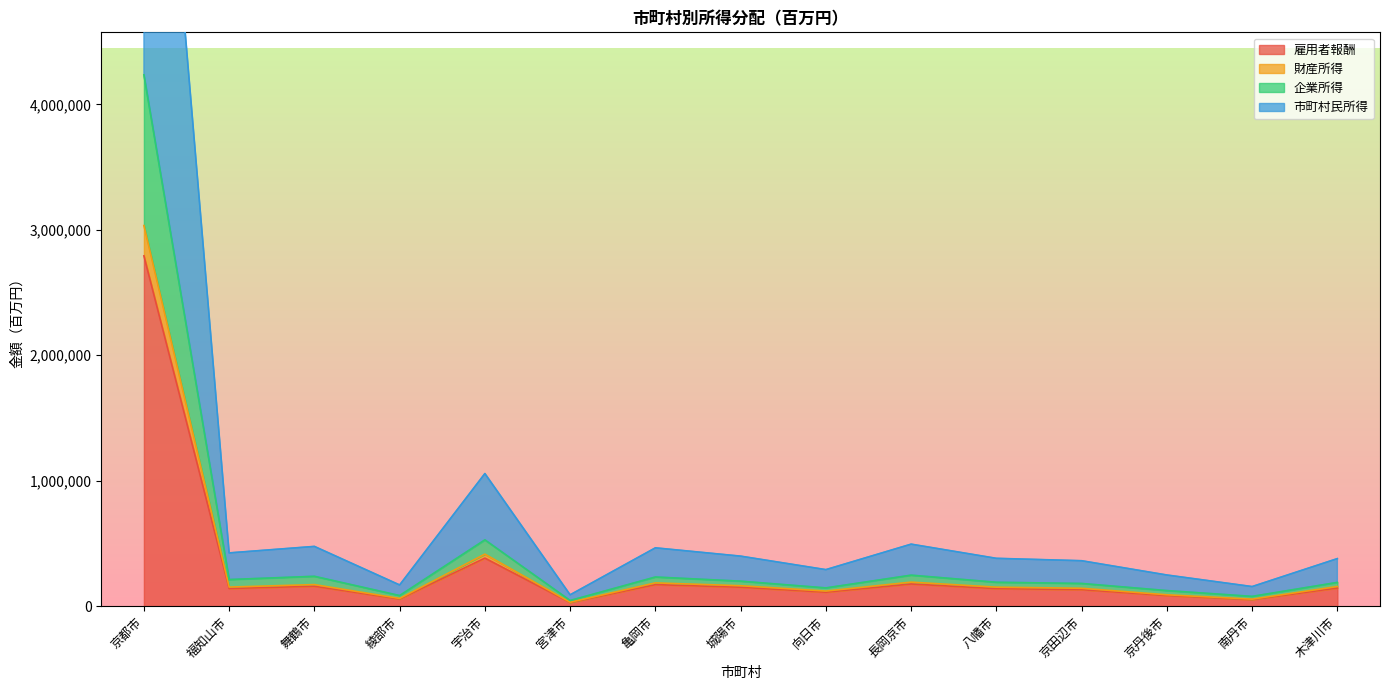

True or false: 雇用者報酬 has a value of 75885 at 向日市.

False